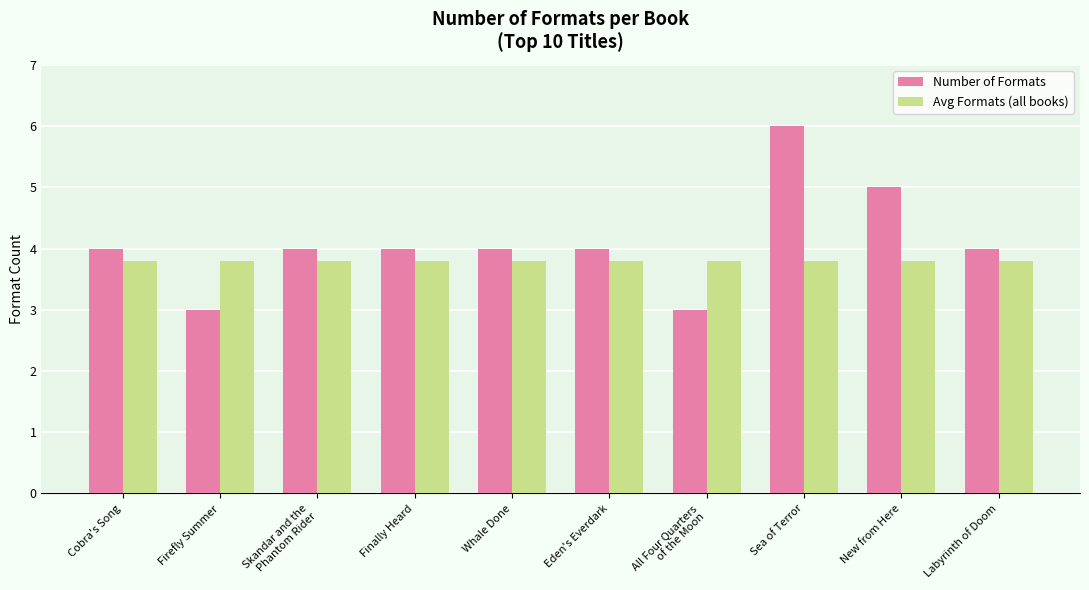

True or false: Number of Formats has a value of 7.0 at Skandar and the
Phantom Rider.

False